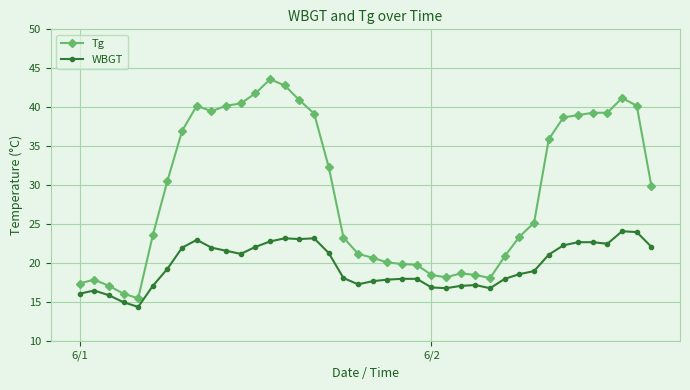

Which series has the largest total across all categories?

Tg